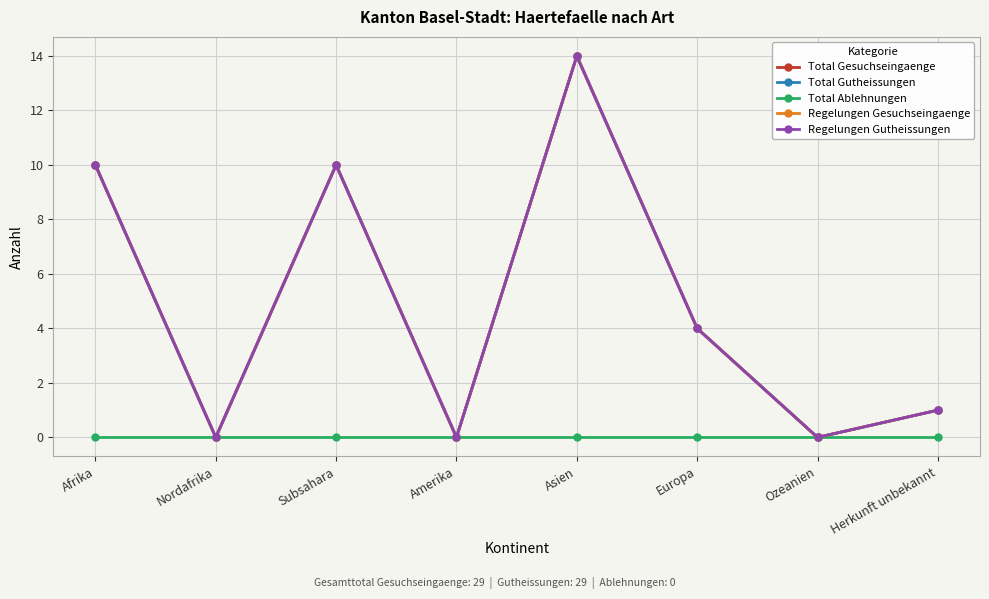

True or false: Total Gesuchseingaenge and Regelungen Gesuchseingaenge cross at least once.

False